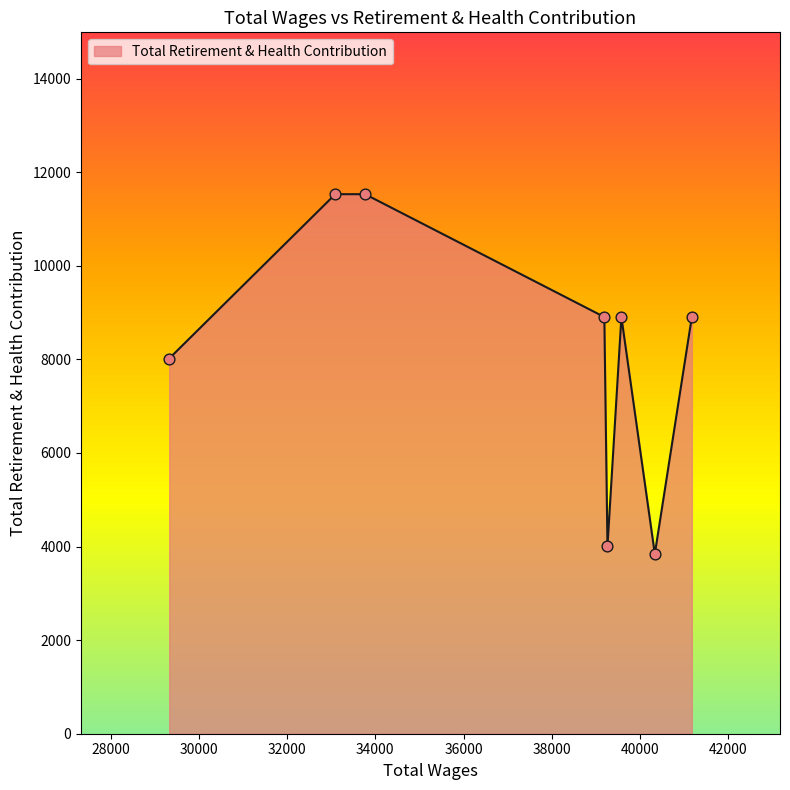

What is the average value?

8206